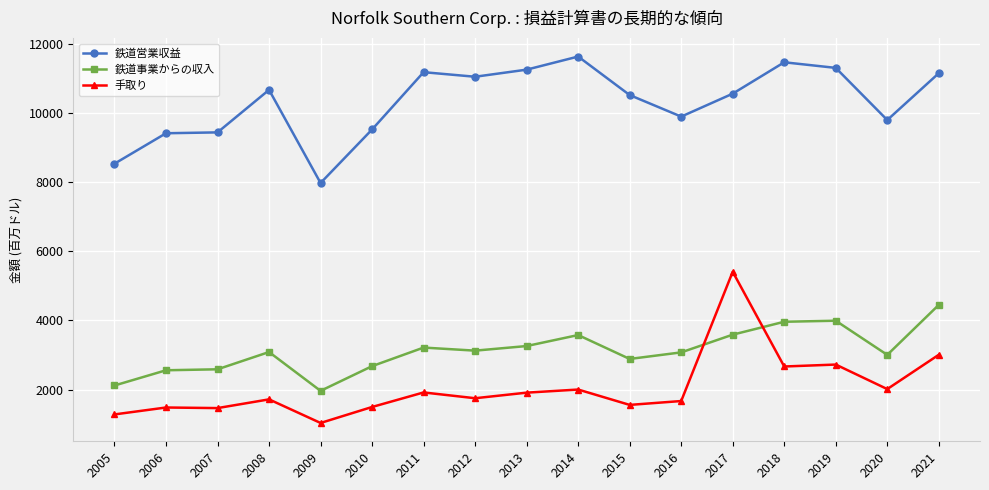

What is the value of the 鉄道営業収益 point at the 1st from the left?

8527